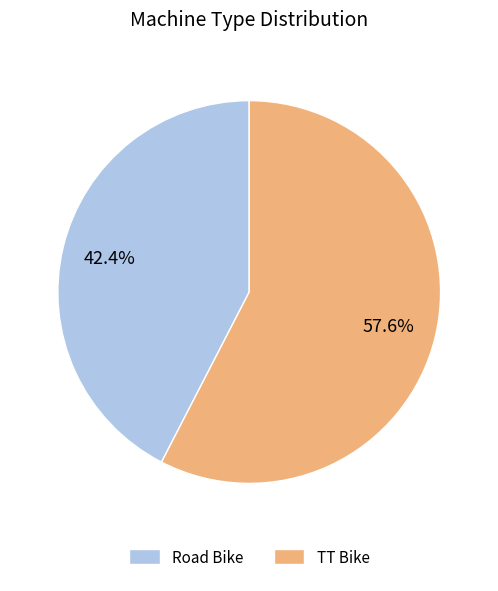

What percentage is NOT represented by Road Bike?

57.6%